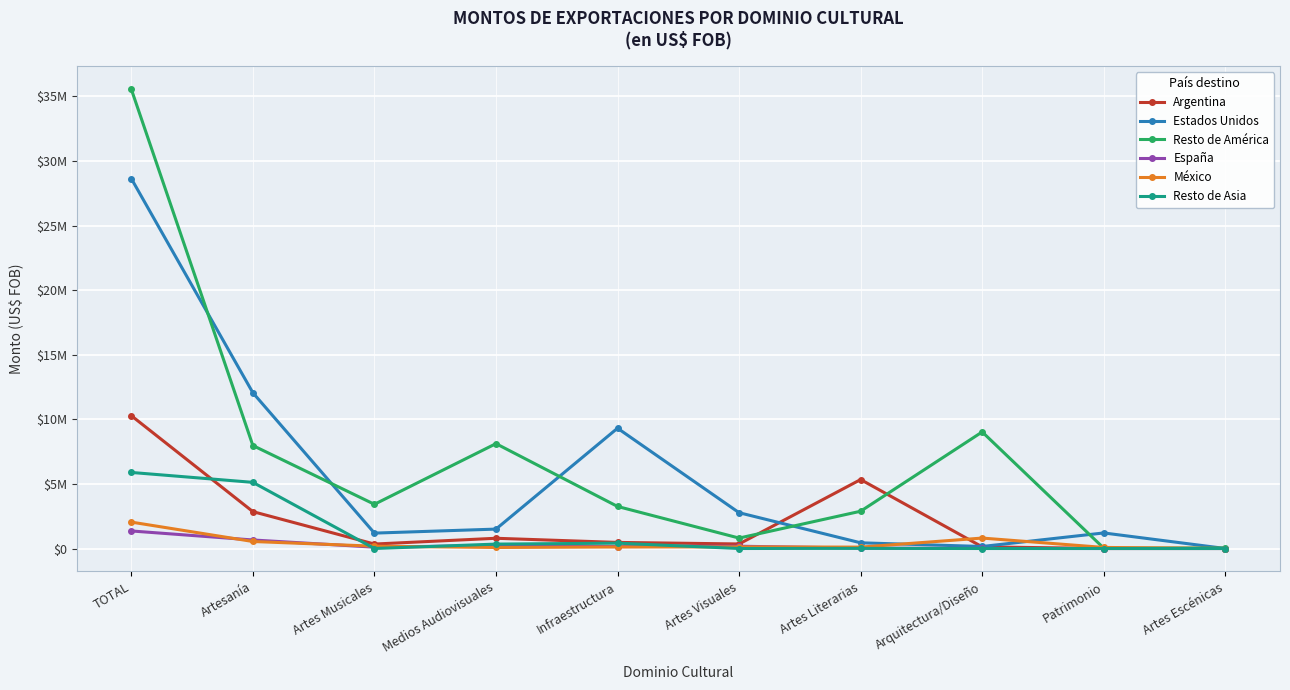

Is the value of Argentina at Infraestructura greater than the value of España at Artes Literarias?

Yes